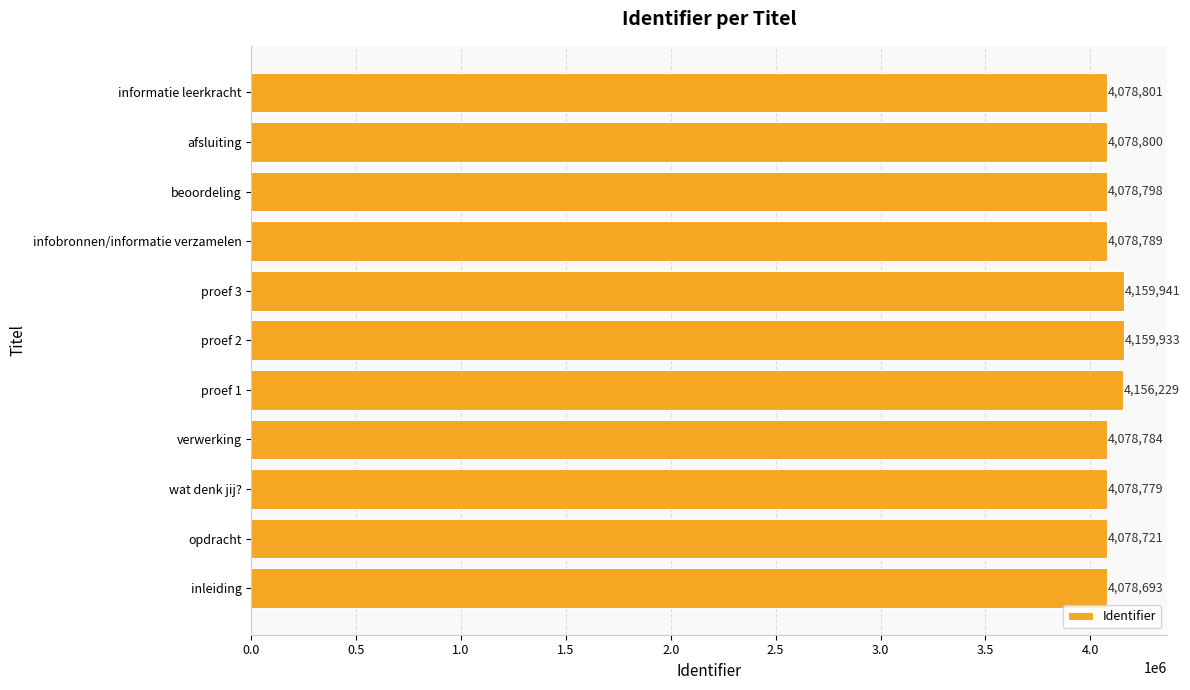

True or false: the data shows 5755084 at opdracht.

False